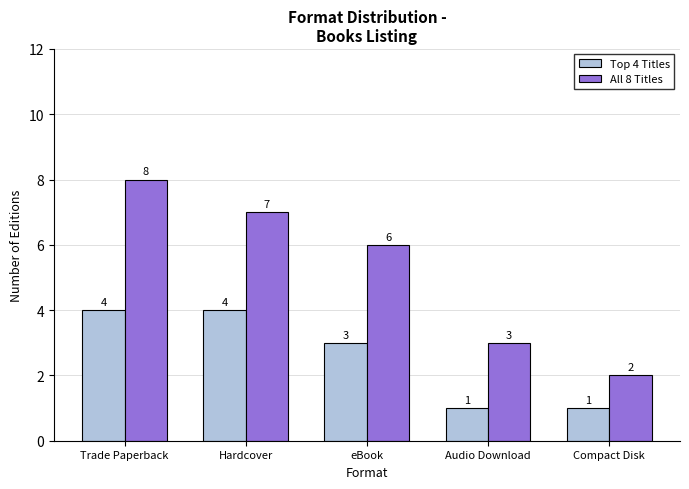

List the series in order of their peak value, highest first.

All 8 Titles, Top 4 Titles